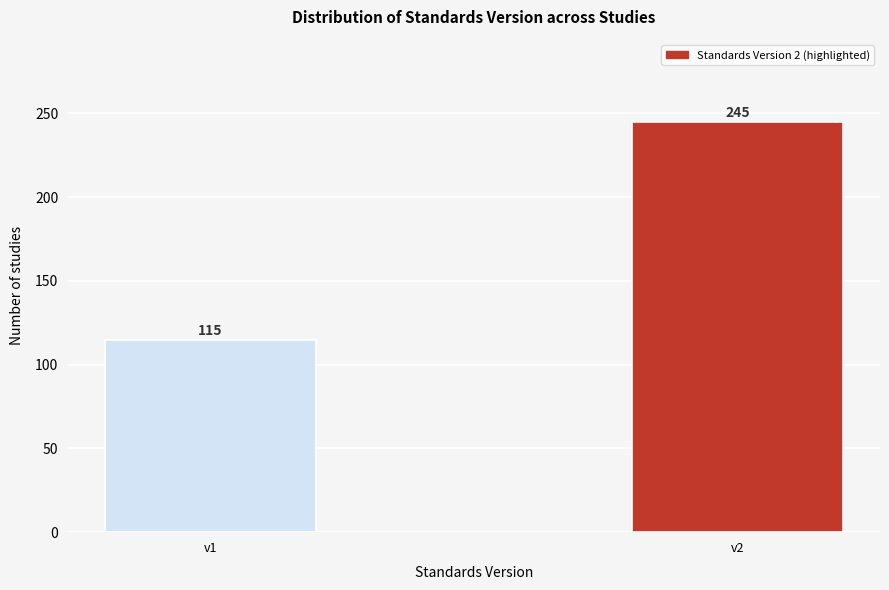

Reading left to right, extract all data points from this chart.

v1=115	v2=245